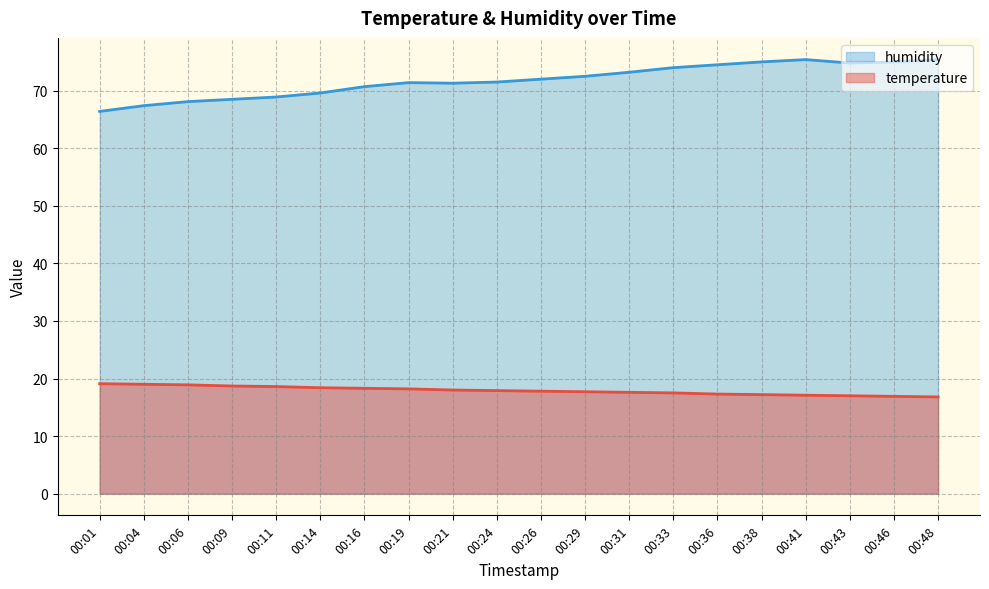

Is it true that temperature equals 16.9 at 00:46?

True